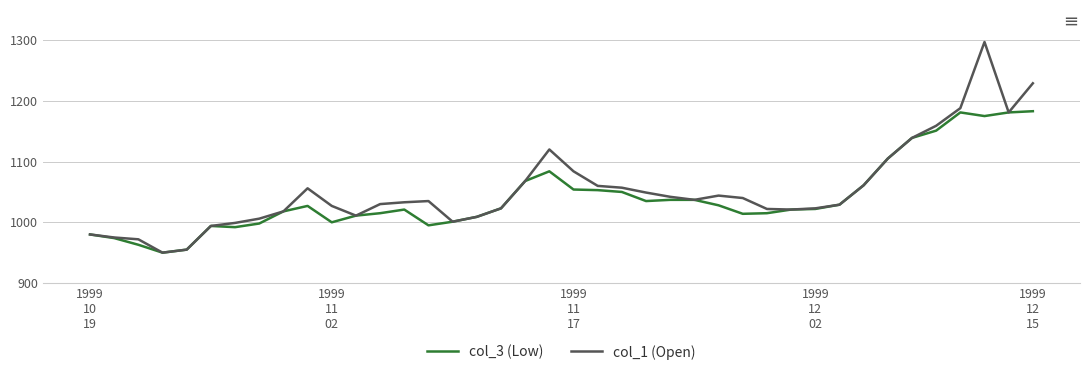

What is the lowest value of the col_1 (Open) series?

950